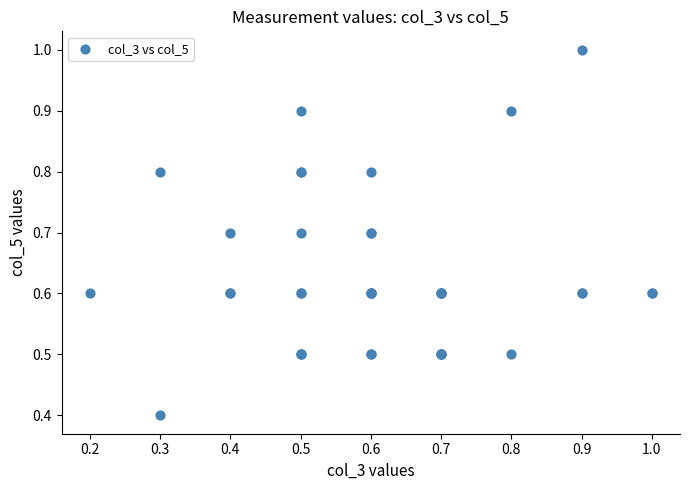

What Y value in the scatter plot is closest to 0?

0.4